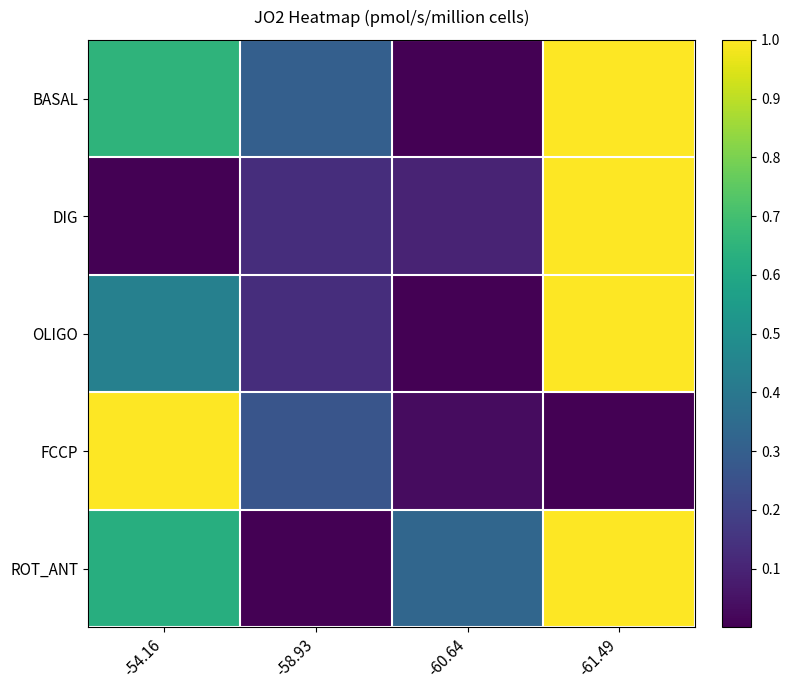

At how many categories does at least one series exceed 0?

4